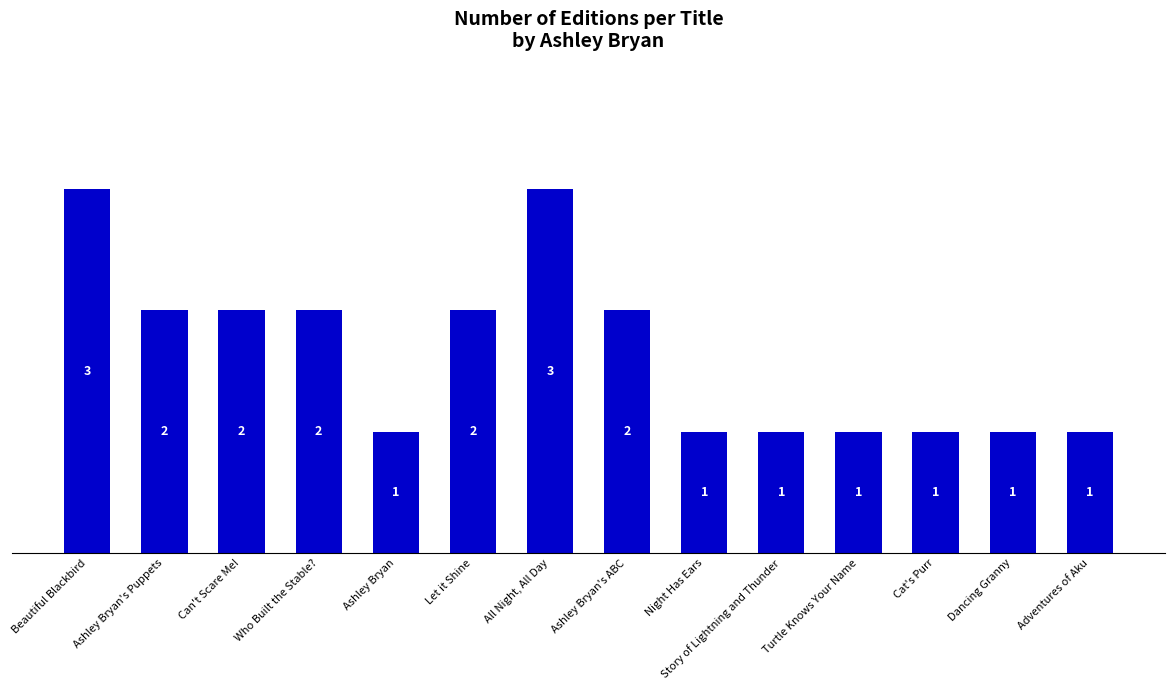

What is the difference between the values at Can't Scare Me! and Ashley Bryan?

1